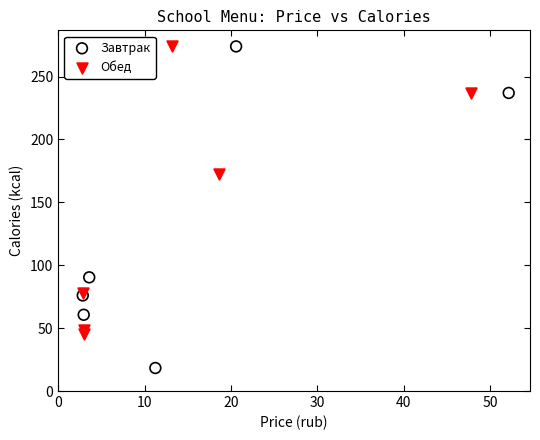

Which series has the widest spread of Y values?

Завтрак